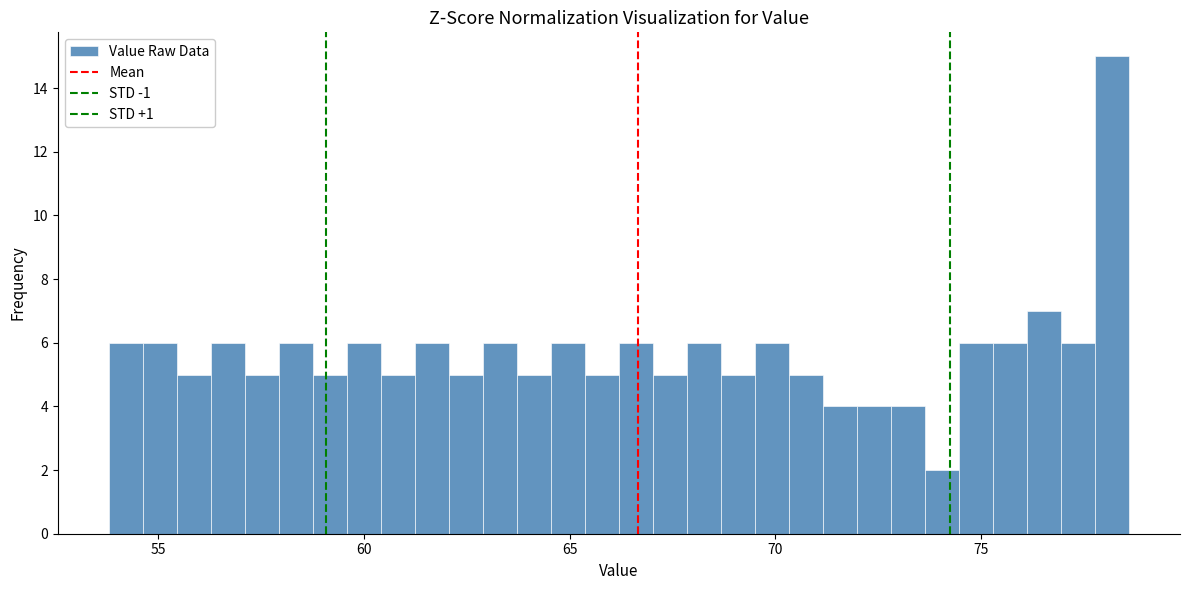

Read against the x-axis, roughly where is the centre of the tallest bar?

78.0